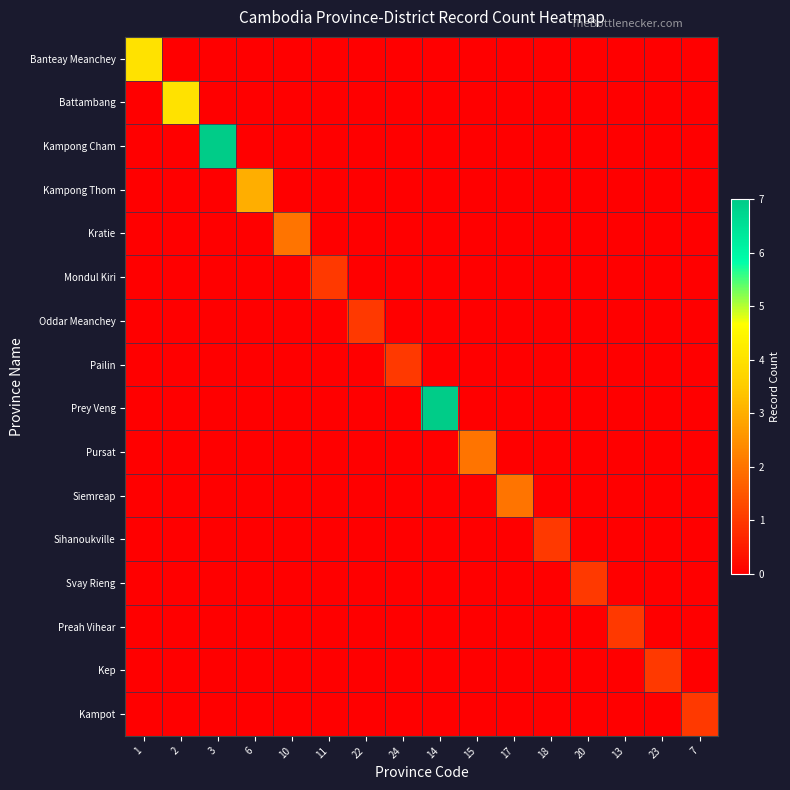

Reading left to right, list all the values displayed in this chart.

Banteay Meanchey: 1=4	2=0	3=0	6=0	10=0	11=0	22=0	24=0	14=0	15=0	17=0	18=0	20=0	13=0	23=0	7=0
Battambang: 1=0	2=4	3=0	6=0	10=0	11=0	22=0	24=0	14=0	15=0	17=0	18=0	20=0	13=0	23=0	7=0
Kampong Cham: 1=0	2=0	3=7	6=0	10=0	11=0	22=0	24=0	14=0	15=0	17=0	18=0	20=0	13=0	23=0	7=0
Kampong Thom: 1=0	2=0	3=0	6=3	10=0	11=0	22=0	24=0	14=0	15=0	17=0	18=0	20=0	13=0	23=0	7=0
Kratie: 1=0	2=0	3=0	6=0	10=2	11=0	22=0	24=0	14=0	15=0	17=0	18=0	20=0	13=0	23=0	7=0
Mondul Kiri: 1=0	2=0	3=0	6=0	10=0	11=1	22=0	24=0	14=0	15=0	17=0	18=0	20=0	13=0	23=0	7=0
Oddar Meanchey: 1=0	2=0	3=0	6=0	10=0	11=0	22=1	24=0	14=0	15=0	17=0	18=0	20=0	13=0	23=0	7=0
Pailin: 1=0	2=0	3=0	6=0	10=0	11=0	22=0	24=1	14=0	15=0	17=0	18=0	20=0	13=0	23=0	7=0
Prey Veng: 1=0	2=0	3=0	6=0	10=0	11=0	22=0	24=0	14=7	15=0	17=0	18=0	20=0	13=0	23=0	7=0
Pursat: 1=0	2=0	3=0	6=0	10=0	11=0	22=0	24=0	14=0	15=2	17=0	18=0	20=0	13=0	23=0	7=0
Siemreap: 1=0	2=0	3=0	6=0	10=0	11=0	22=0	24=0	14=0	15=0	17=2	18=0	20=0	13=0	23=0	7=0
Sihanoukville: 1=0	2=0	3=0	6=0	10=0	11=0	22=0	24=0	14=0	15=0	17=0	18=1	20=0	13=0	23=0	7=0
Svay Rieng: 1=0	2=0	3=0	6=0	10=0	11=0	22=0	24=0	14=0	15=0	17=0	18=0	20=1	13=0	23=0	7=0
Preah Vihear: 1=0	2=0	3=0	6=0	10=0	11=0	22=0	24=0	14=0	15=0	17=0	18=0	20=0	13=1	23=0	7=0
Kep: 1=0	2=0	3=0	6=0	10=0	11=0	22=0	24=0	14=0	15=0	17=0	18=0	20=0	13=0	23=1	7=0
Kampot: 1=0	2=0	3=0	6=0	10=0	11=0	22=0	24=0	14=0	15=0	17=0	18=0	20=0	13=0	23=0	7=1